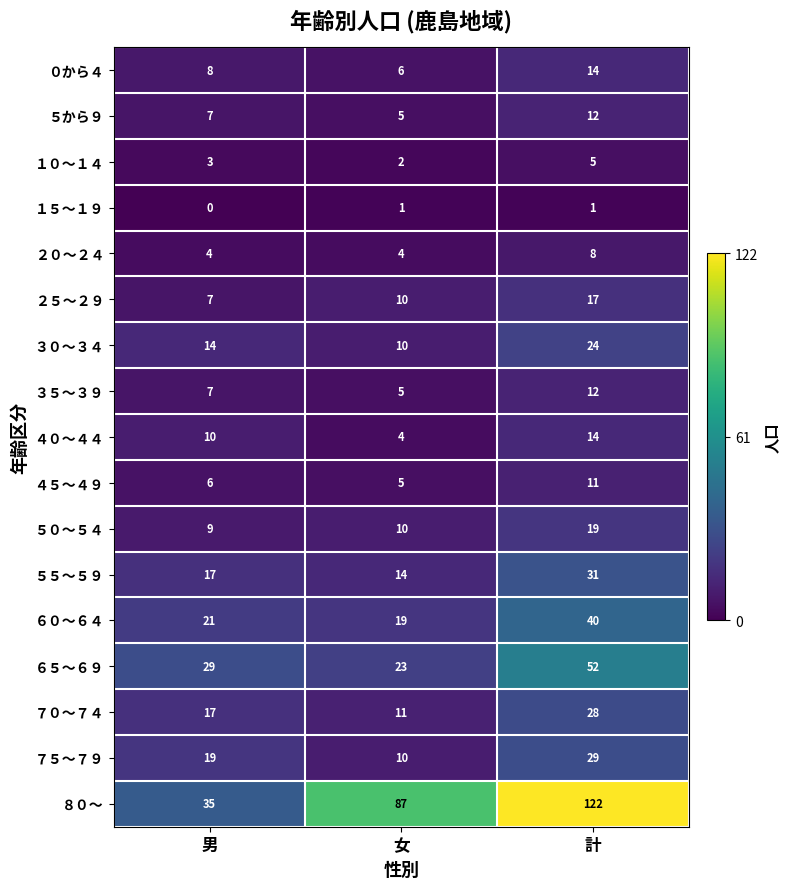

Count the ２０～２４ values in the range 4 to 8.

3